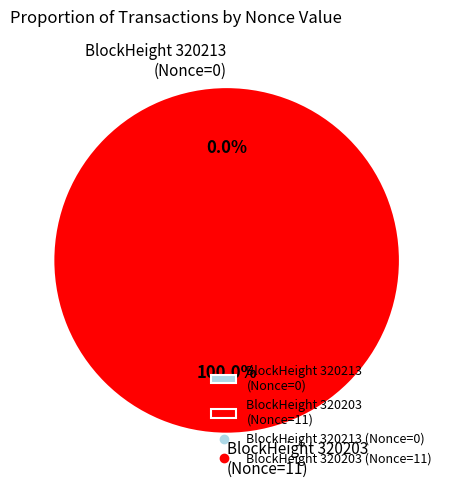

The 320213 slice represents 6% of the pie. True or false?

False